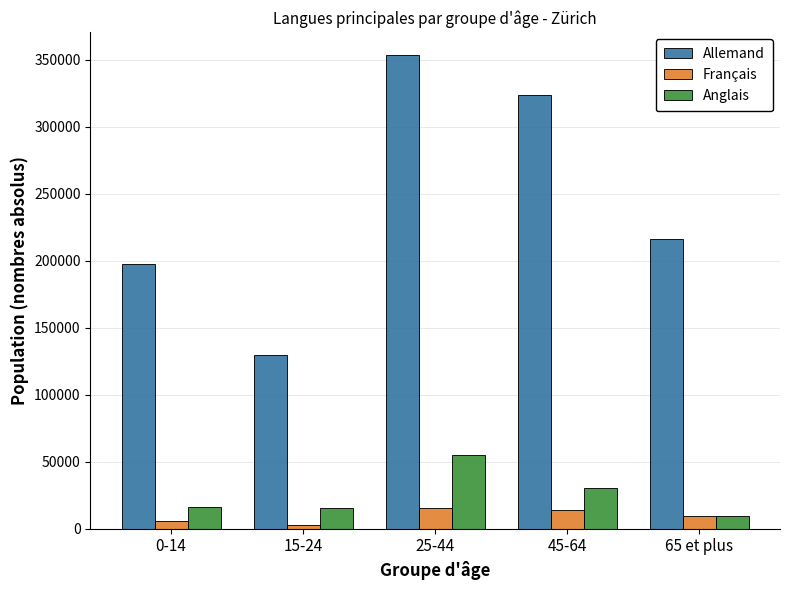

What is the value of the Français bar at the 2nd from the left?

3036.7